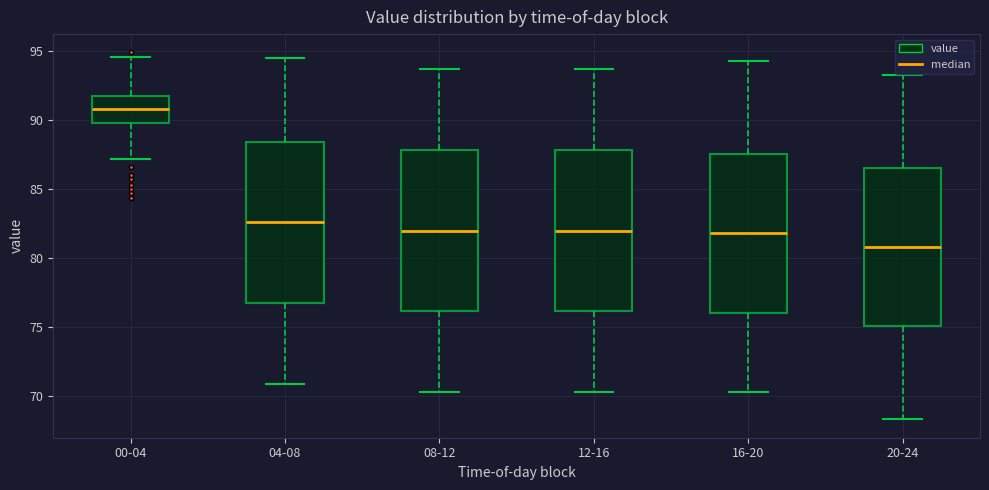

Which box's median line is the highest?

00-04